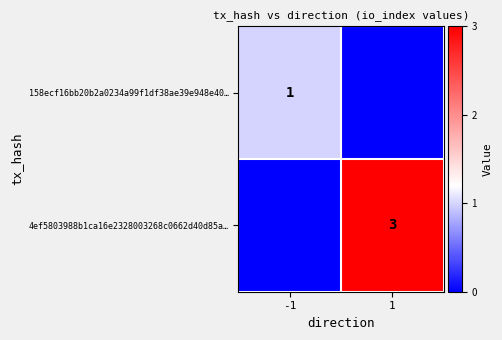

Which has a higher value, -1 or 1?

-1